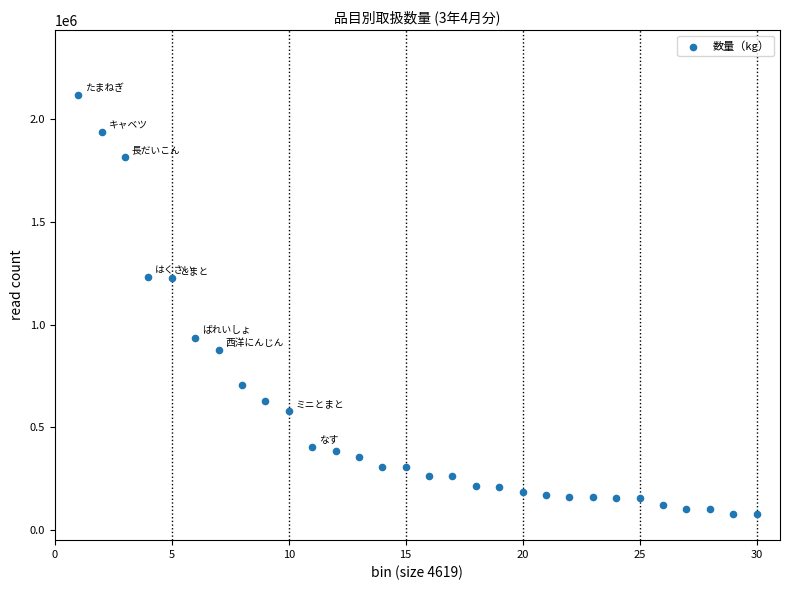

What is the range of X values (max minus min)?

29